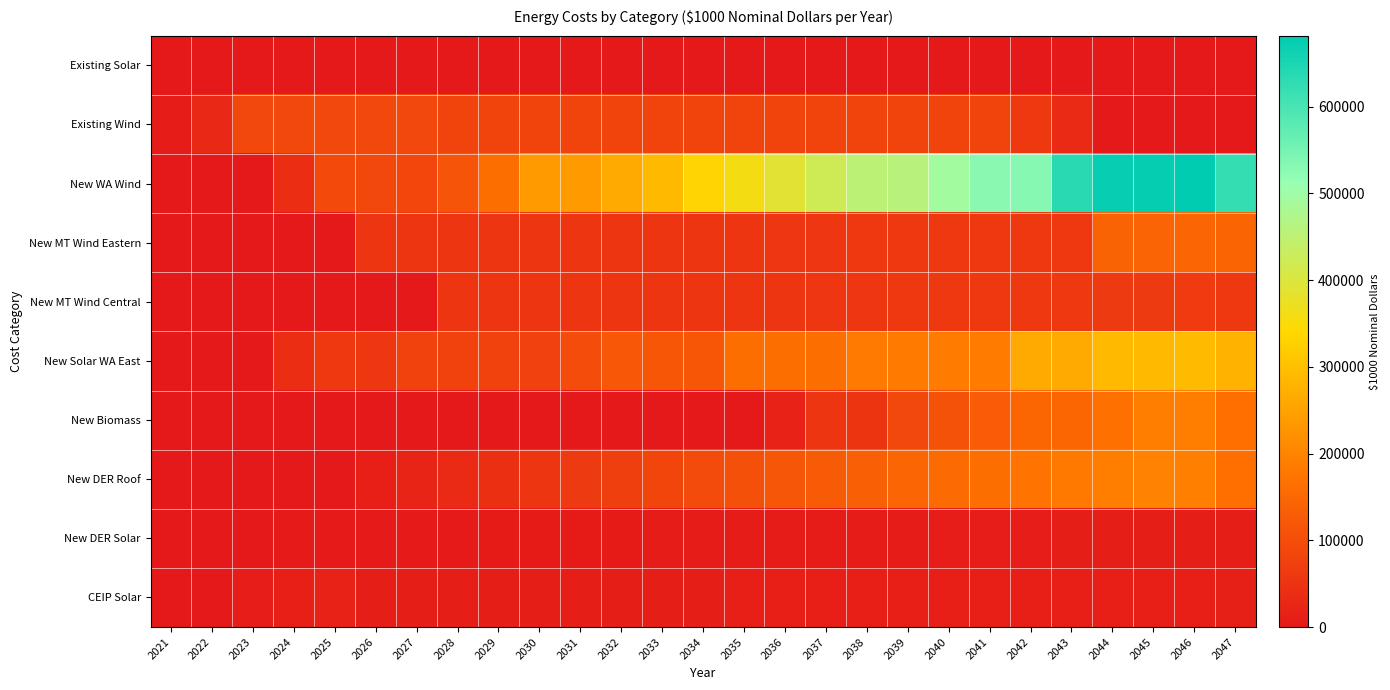

Reading left to right, what are all the values shown in this chart?

Existing Solar: 2021=0.0	2022=0.0	2023=0.0	2024=0.0	2025=0.0	2026=0.0	2027=0.0	2028=0.0	2029=0.0	2030=0.0	2031=0.0	2032=0.0	2033=0.0	2034=0.0	2035=0.0	2036=0.0	2037=0.0	2038=0.0	2039=0.0	2040=0.0	2041=0.0	2042=0.0	2043=0.0	2044=0.0	2045=0.0	2046=0.0	2047=0.0
Existing Wind: 2021=7894.2	2022=30516.7	2023=89796.0	2024=90409.0	2025=90211.4	2026=90443.5	2027=89990.9	2028=81773.4	2029=81727.3	2030=81509.5	2031=81506.9	2032=81763.7	2033=81576.8	2034=81505.6	2035=81727.3	2036=81859.0	2037=81482.9	2038=81484.0	2039=81575.1	2040=81959.6	2041=81465.5	2042=58998.4	2043=34325.0	2044=0.0	2045=0.0	2046=0.0	2047=0.0
New WA Wind: 2021=0.0	2022=0.0	2023=0.0	2024=37346.1	2025=92005.9	2026=89729.0	2027=87870.6	2028=112403.2	2029=161948.1	2030=236647.4	2031=235748.8	2032=262507.9	2033=289147.5	2034=332887.0	2035=358228.7	2036=390428.4	2037=421361.6	2038=453989.5	2039=457449.4	2040=493416.7	2041=527444.8	2042=531585.3	2043=633945.5	2044=673527.3	2045=676145.6	2046=681702.3	2047=622887.3
New MT Wind Eastern: 2021=0.0	2022=0.0	2023=0.0	2024=0.0	2025=0.0	2026=54628.5	2027=54136.4	2028=53748.4	2029=53528.9	2030=53647.2	2031=53888.1	2032=54611.0	2033=55157.3	2034=55871.9	2035=56587.8	2036=57481.0	2037=58041.2	2038=58759.0	2039=59490.8	2040=60373.3	2041=60944.6	2042=61658.9	2043=62370.8	2044=142048.3	2045=143726.3	2046=145984.0	2047=144494.2
New MT Wind Central: 2021=0.0	2022=0.0	2023=0.0	2024=0.0	2025=0.0	2026=0.0	2027=0.0	2028=54995.5	2029=54390.6	2030=53928.7	2031=53926.5	2032=54255.7	2033=54390.7	2034=54996.4	2035=55745.6	2036=56672.7	2037=57272.4	2038=58050.2	2039=58823.7	2040=59771.8	2041=60371.8	2042=61137.4	2043=61925.9	2044=62865.8	2045=63505.8	2046=64287.8	2047=60697.6
New Solar WA East: 2021=0.0	2022=0.0	2023=0.0	2024=39633.0	2025=58677.7	2026=57578.9	2027=78697.5	2028=78136.4	2029=77301.7	2030=77203.9	2031=97975.2	2032=118513.0	2033=118093.3	2034=118272.3	2035=161497.0	2036=161907.2	2037=161557.6	2038=184963.2	2039=185575.6	2040=186699.3	2041=187214.5	2042=262493.5	2043=262977.1	2044=290250.2	2045=290969.9	2046=292778.3	2047=277093.5
New Biomass: 2021=0.0	2022=0.0	2023=0.0	2024=0.0	2025=0.0	2026=0.0	2027=0.0	2028=0.0	2029=0.0	2030=0.0	2031=0.0	2032=0.0	2033=0.0	2034=0.0	2035=0.0	2036=17639.8	2037=53392.1	2038=53030.9	2039=90097.4	2040=109167.7	2041=127932.2	2042=147485.0	2043=147239.0	2044=168445.9	2045=189464.2	2046=189921.3	2047=164196.5
New DER Roof: 2021=0.0	2022=0.0	2023=0.0	2024=0.0	2025=0.0	2026=11664.4	2027=22525.5	2028=33149.1	2029=43313.9	2030=53385.5	2031=63743.6	2032=74528.4	2033=84859.2	2034=95308.4	2035=105647.3	2036=116135.6	2037=125851.8	2038=135690.3	2039=145302.2	2040=155030.9	2041=163659.4	2042=172378.3	2043=180724.7	2044=189173.6	2045=196059.7	2046=193355.3	2047=164777.9
New DER Solar: 2021=0.0	2022=0.0	2023=1273.0	2024=2469.4	2025=2413.9	2026=2376.0	2027=2346.6	2028=3517.1	2029=4291.0	2030=4292.6	2031=4709.1	2032=5161.1	2033=5548.1	2034=5959.2	2035=6379.4	2036=6806.4	2037=7156.4	2038=7539.8	2039=7906.4	2040=8285.8	2041=8627.6	2042=8997.5	2043=9370.2	2044=9776.4	2045=10130.6	2046=10505.8	2047=9978.0
CEIP Solar: 2021=0.0	2022=758.6	2023=9014.5	2024=13089.7	2025=17578.7	2026=10165.6	2027=10034.3	2028=9970.9	2029=9883.5	2030=9843.9	2031=10008.0	2032=10210.7	2033=10366.8	2034=10553.9	2035=10742.7	2036=10962.4	2037=11104.2	2038=11295.4	2039=11529.4	2040=11768.4	2041=11920.4	2042=12160.8	2043=12374.0	2044=12660.7	2045=12940.7	2046=13282.7	2047=13638.5